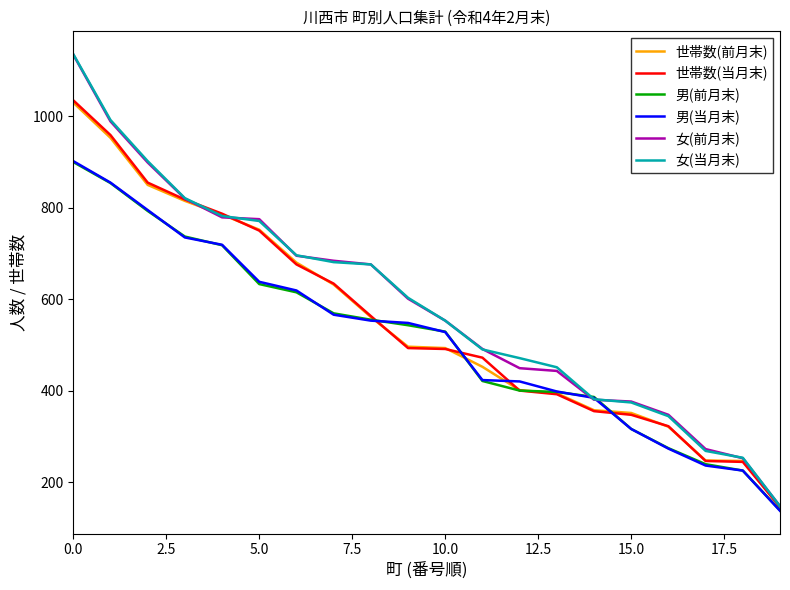

Which series has the widest spread of values?

女(当月末)